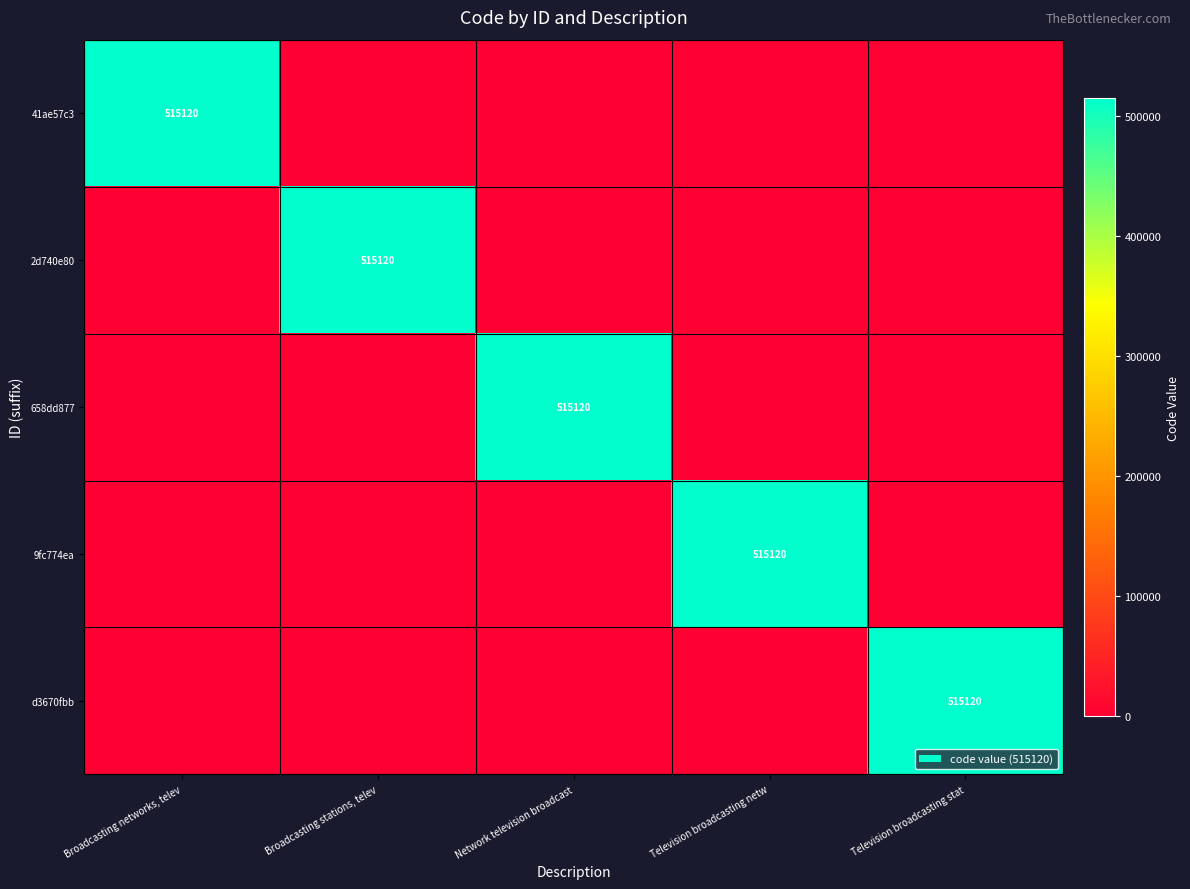

What is the difference between the maximum and minimum values in the 41ae57c3 series?

515120